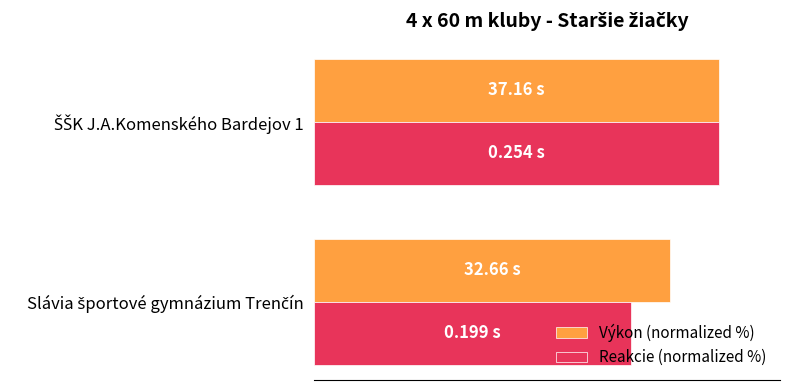

What are all the series names shown in the legend?

Výkon (normalized %), Reakcie (normalized %)